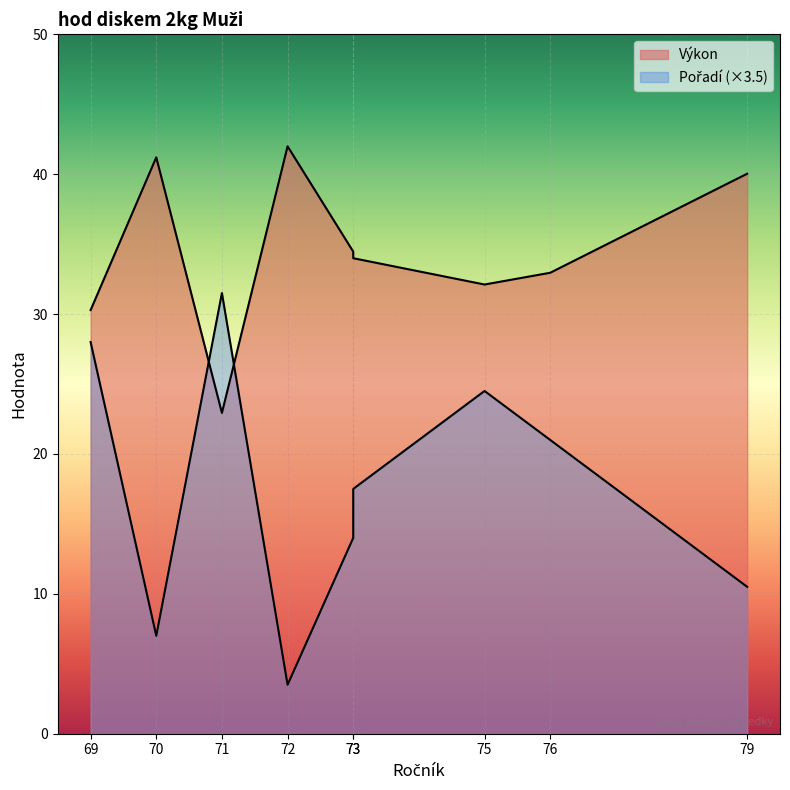

What is the value of the Pořadí point at the 1st from the left?

28.0